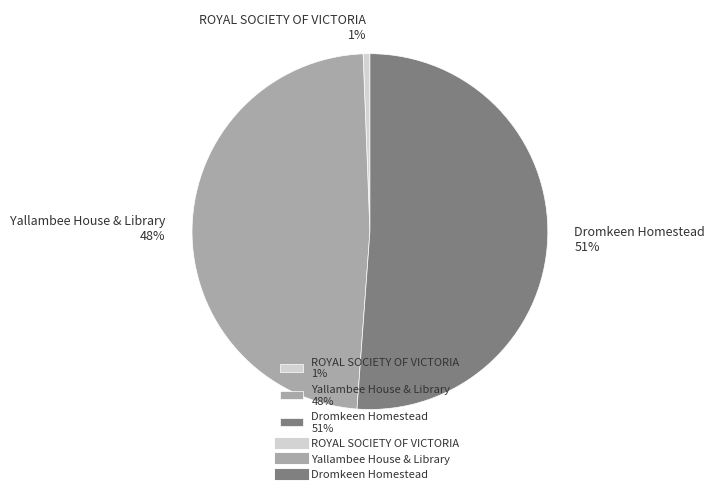

To the nearest percent, what is the combined percentage of Dromkeen Homestead and ROYAL SOCIETY OF VICTORIA?

52%